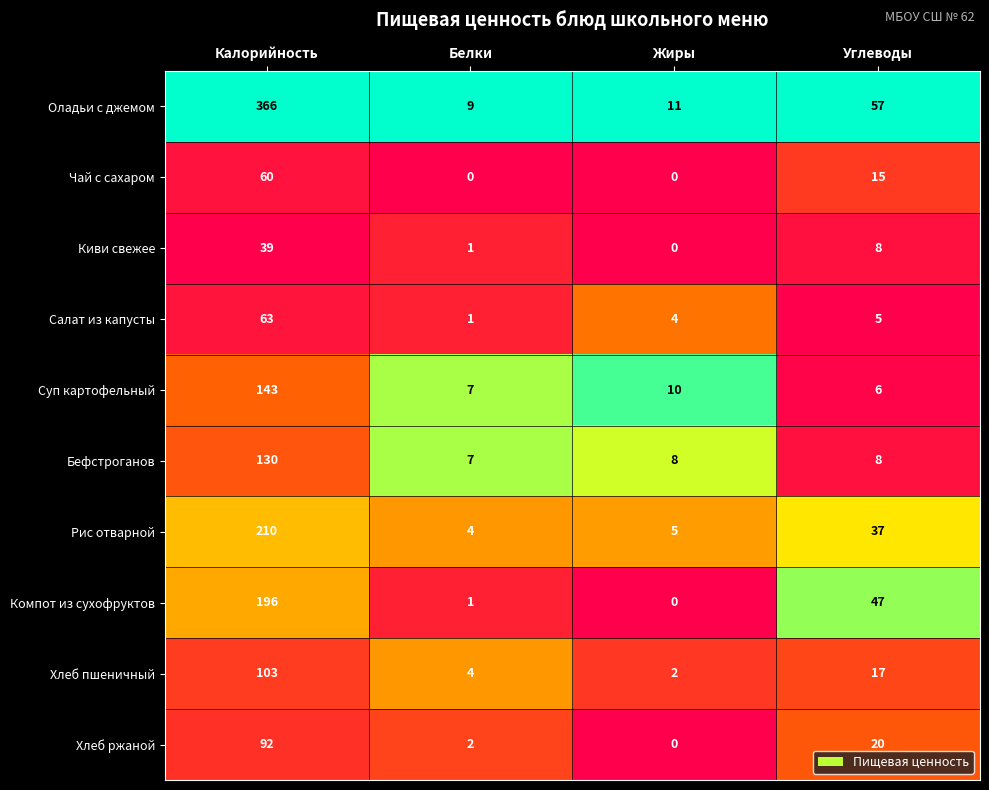

Which series has the widest spread of values?

Оладьи с джемом